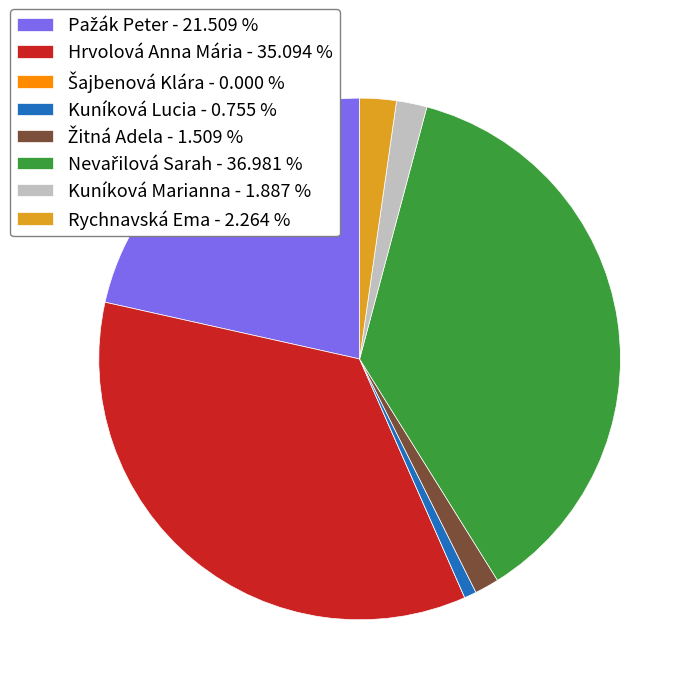

Does any single category account for the majority?

No